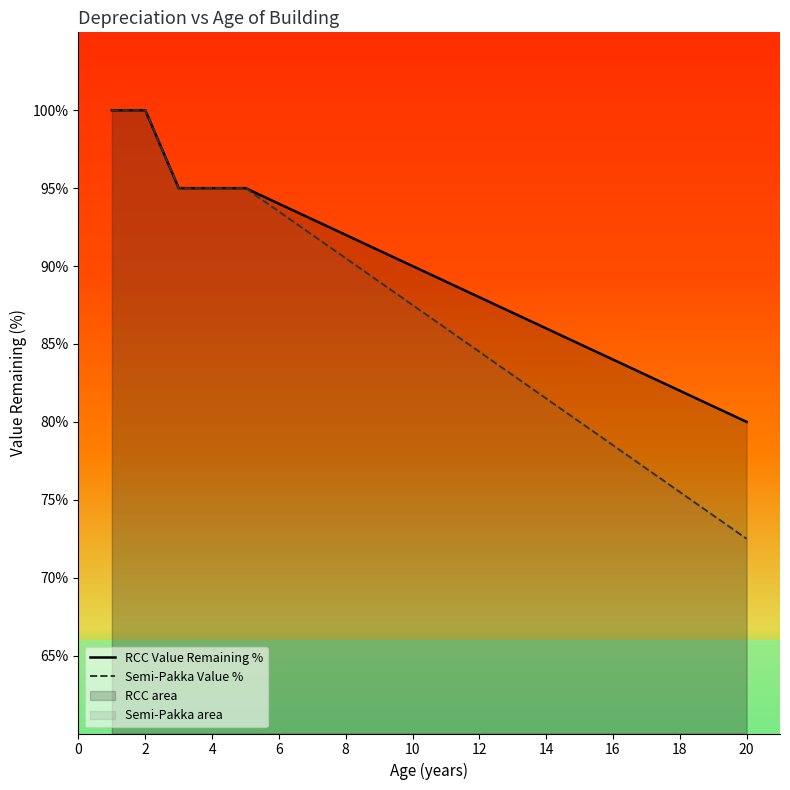

What is the label of the 19th point from the right?

2